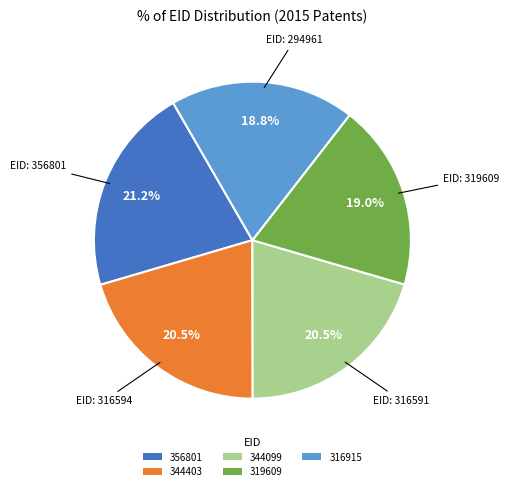

How many slices are in this pie chart?

5